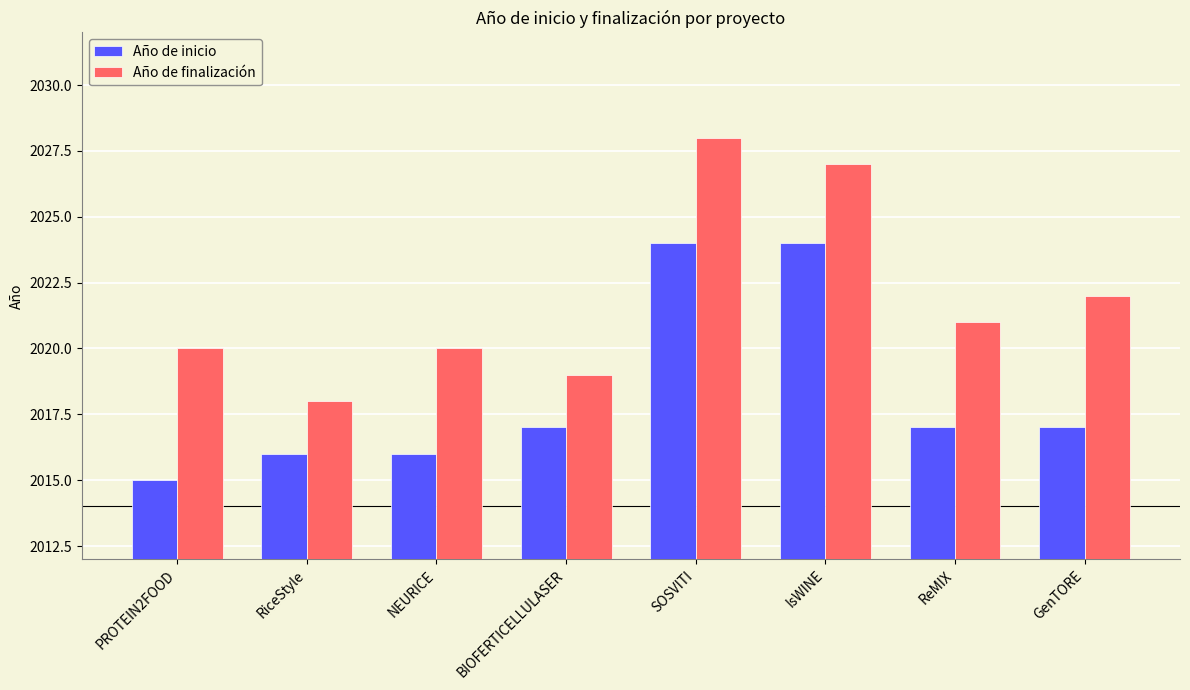

At PROTEIN2FOOD, list the series in order from smallest to largest.

Año de inicio, Año de finalización